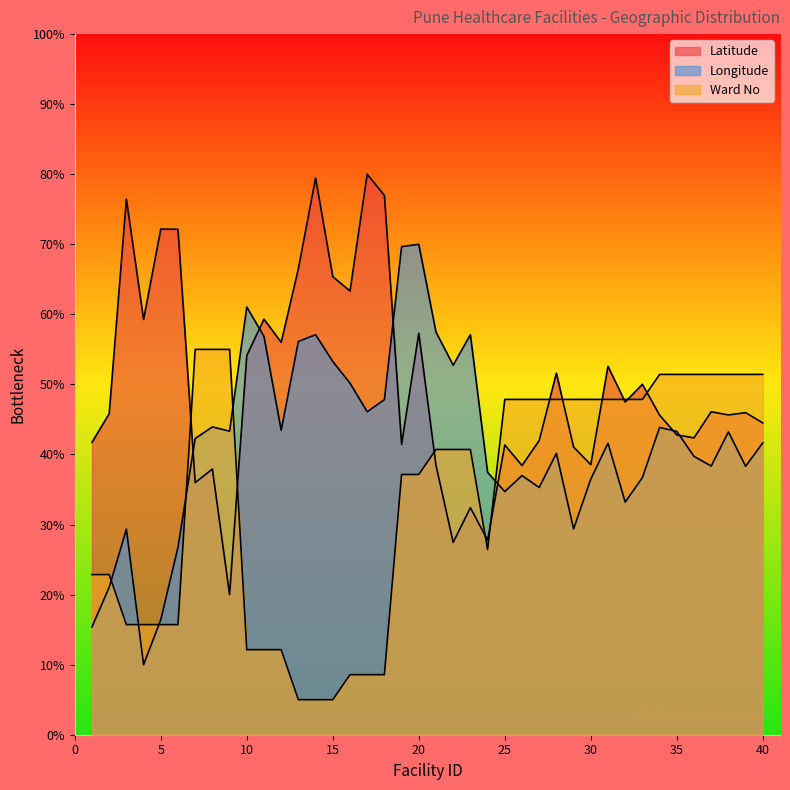

Which series has the largest range (max minus min)?

Latitude